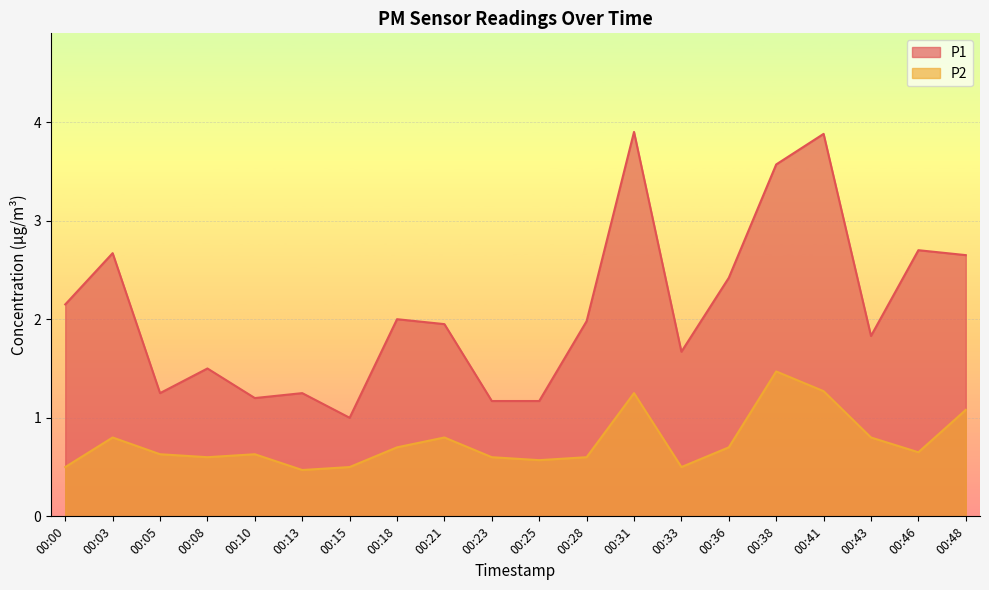

In P2, how many points are higher than both neighbors (excluding endpoints)?

5